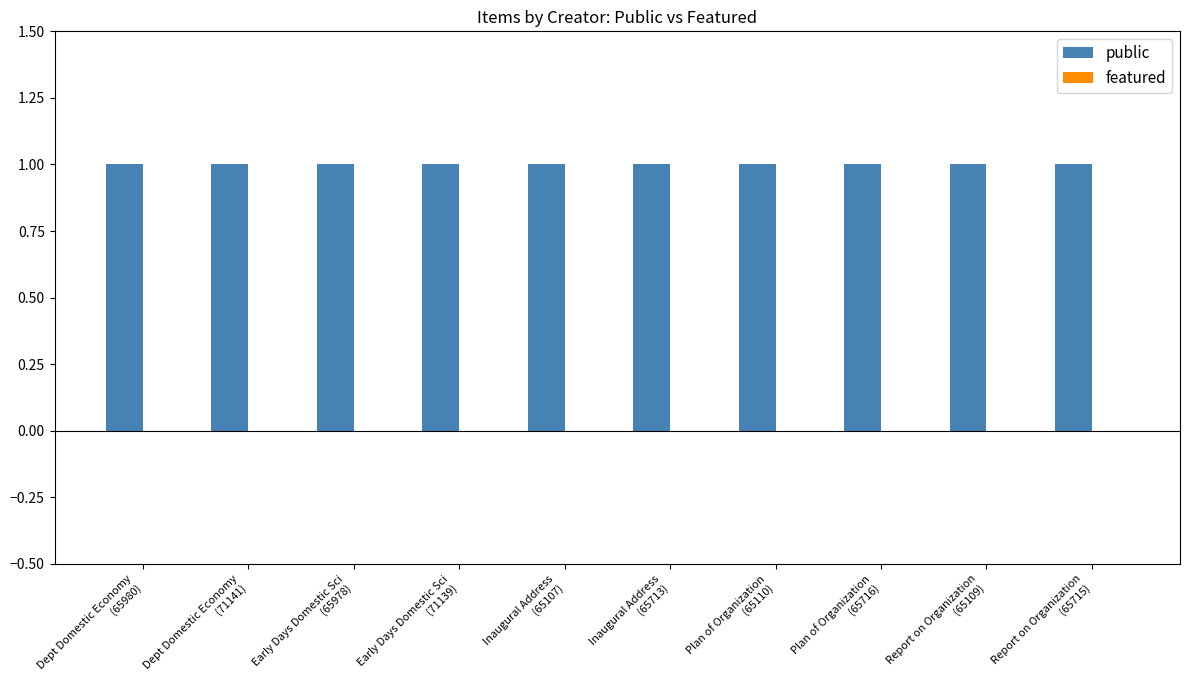

What are all the series names shown in the legend?

public, featured